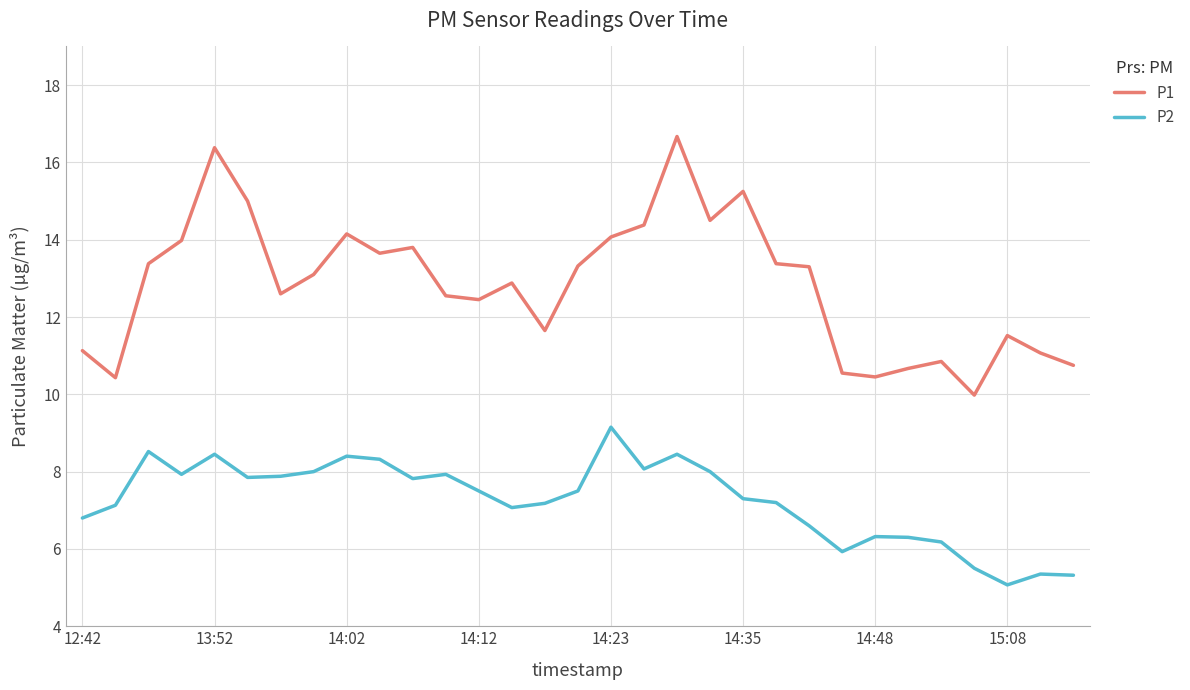

True or false: P2 has more than 2 points higher than both neighbors.

True